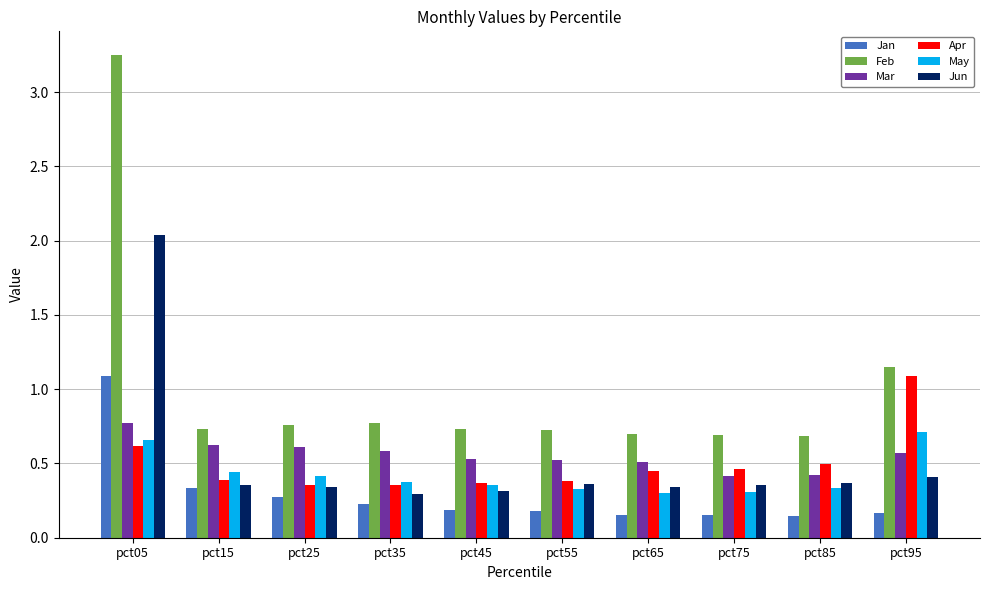

Which category has the highest value across all series?

pct05